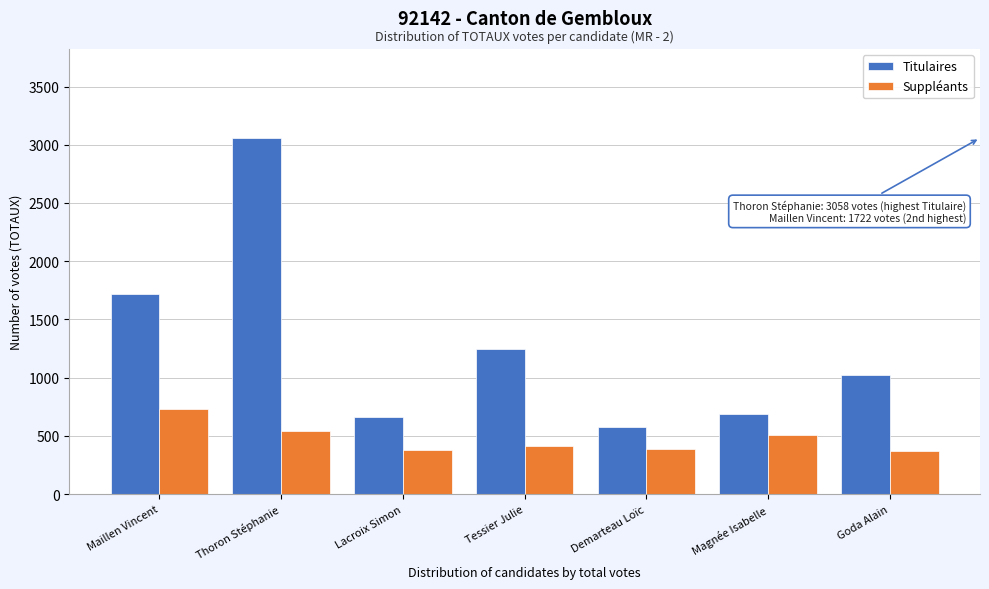

What is the difference between the maximum and minimum values in the Suppléants series?

359